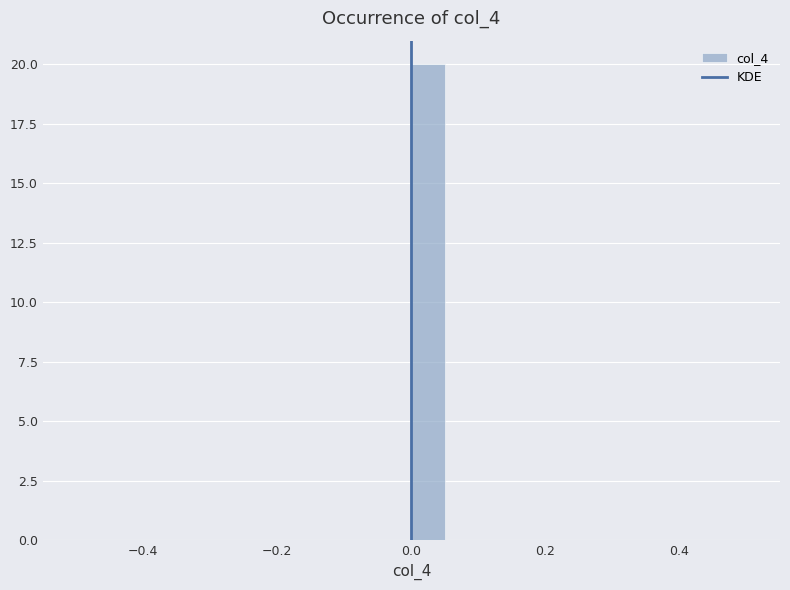

Read against the x-axis, roughly where is the centre of the tallest bar?

0.02